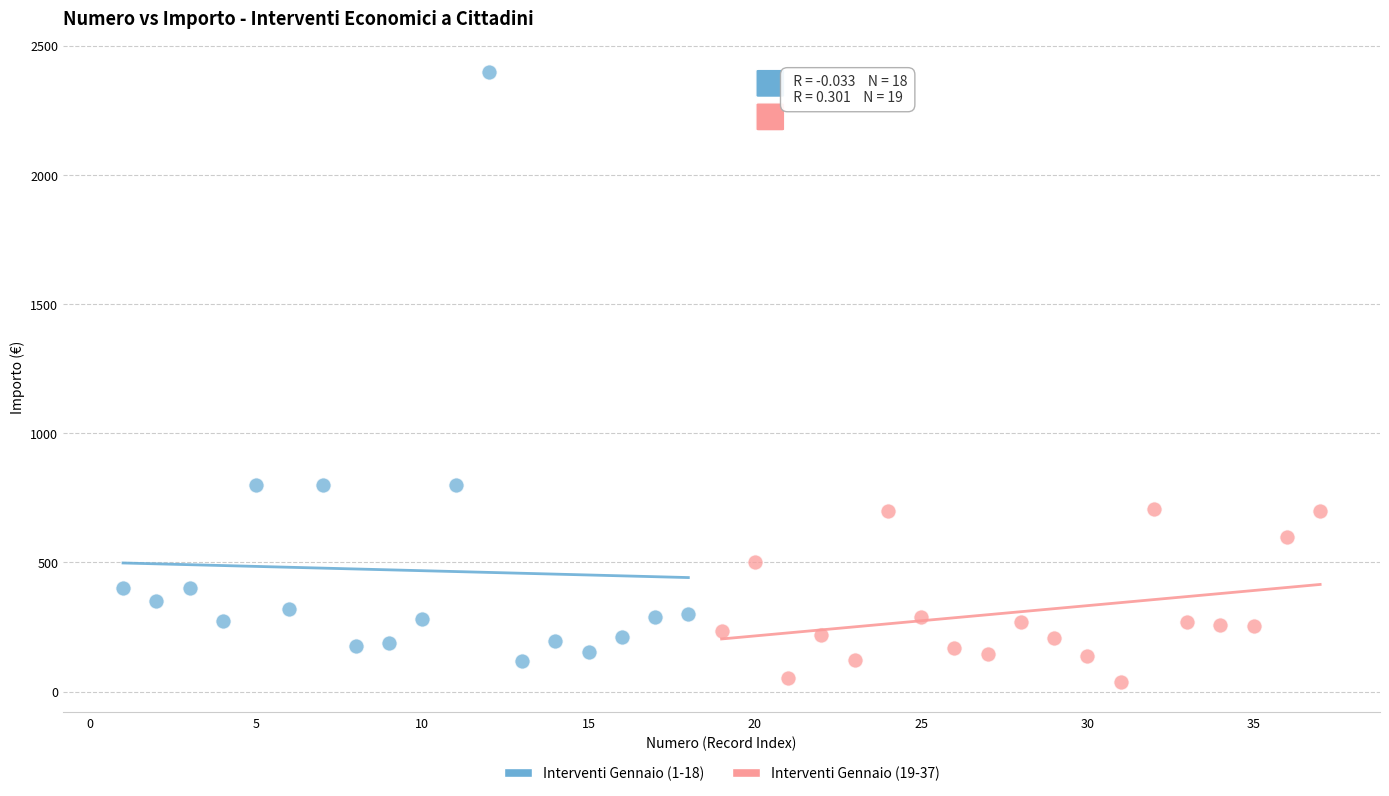

Which series contains the lowest Y value?

Interventi Gennaio (19-37)